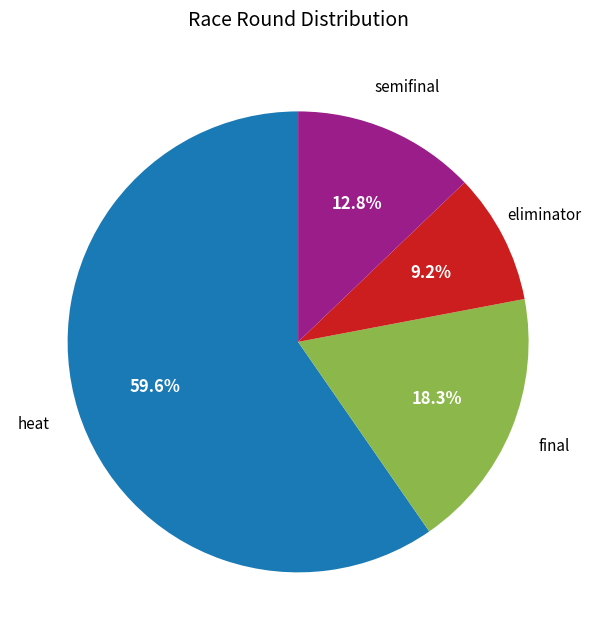

Is there any slice that represents more than half of the pie?

Yes